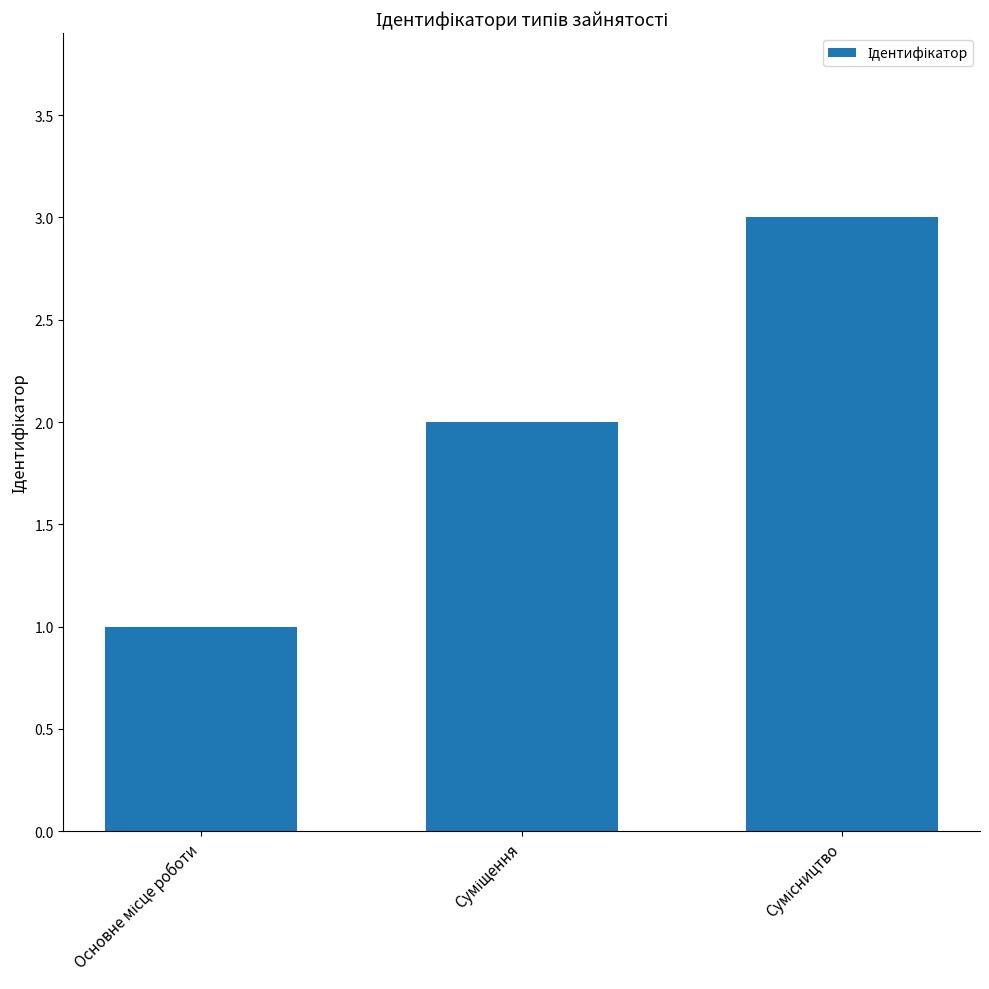

What is the sum of all values?

6